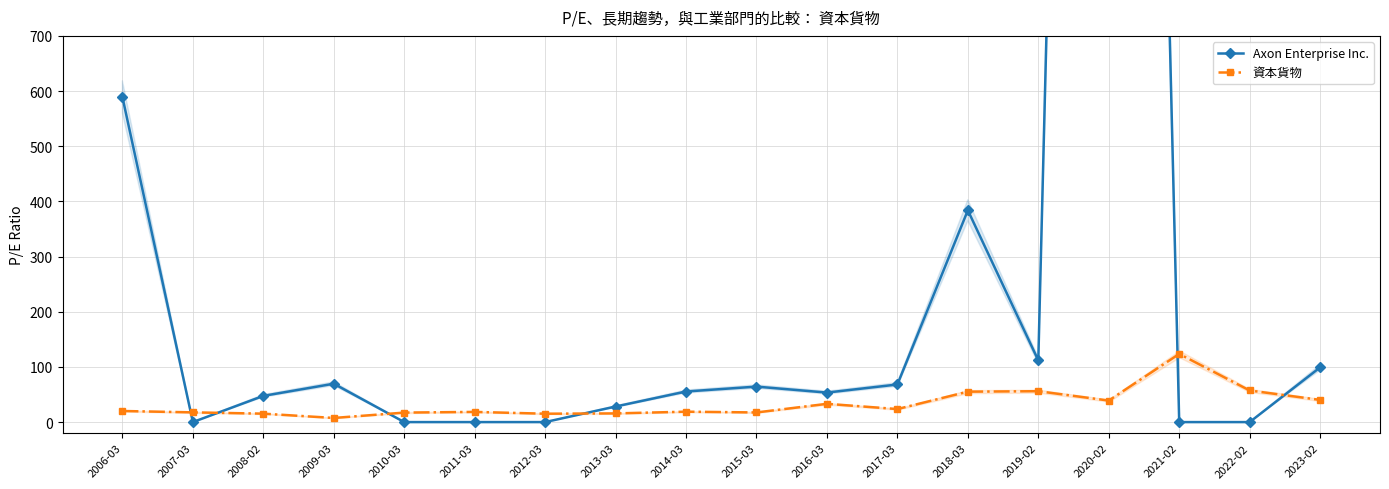

Reading left to right, extract all data points from this chart.

Axon Enterprise Inc.: 589.2	0.0	47.5	69.5	0.0	0.0	0.0	28.2	55.4	64.3	53.5	68.2	383.9	111.8	5221.9	0.0	0.0	99.2
資本貨物: 20.1	17.6	15.3	7.5	17.2	18.5	15.2	15.7	18.9	17.5	33.1	23.6	55.2	56.0	39.0	123.5	57.3	40.2